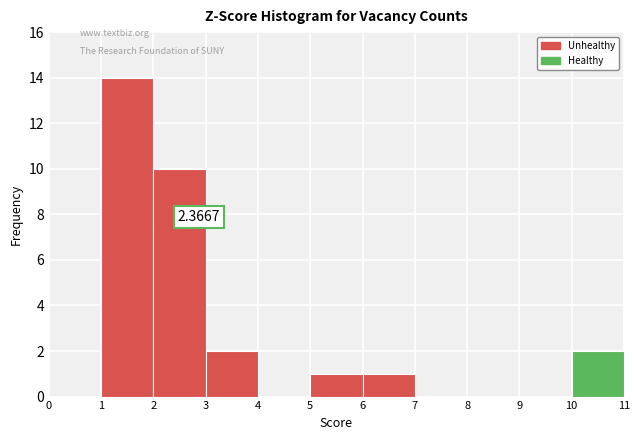

Which range on the x-axis has the tallest bar?

1 to 2